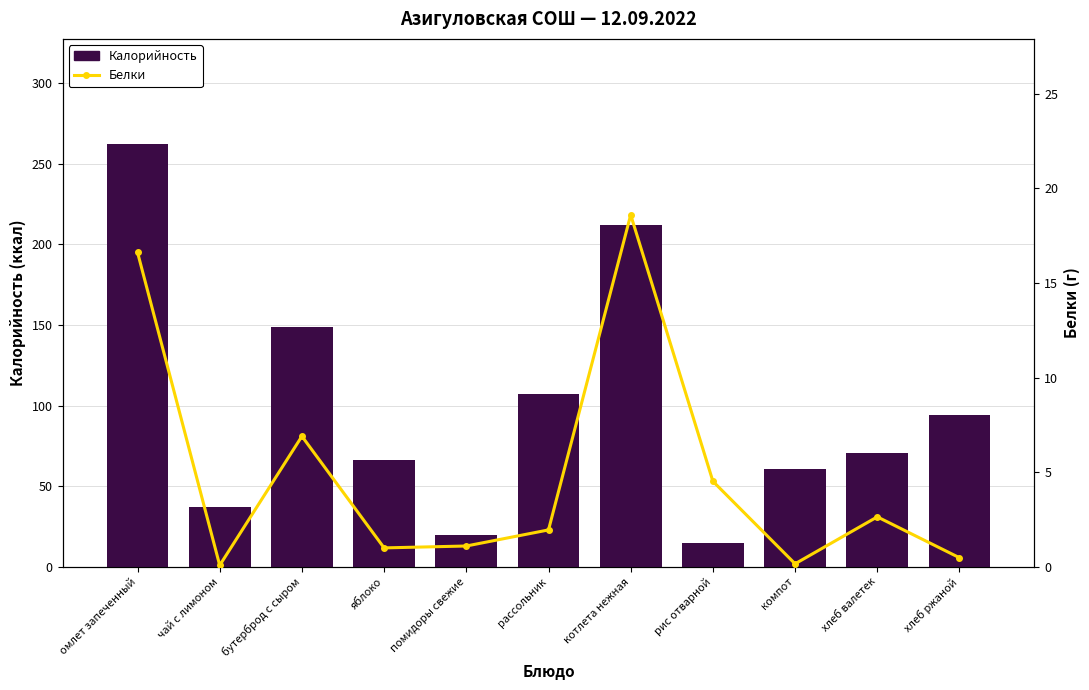

At which category is the sum across all series the highest?

омлет запеченный